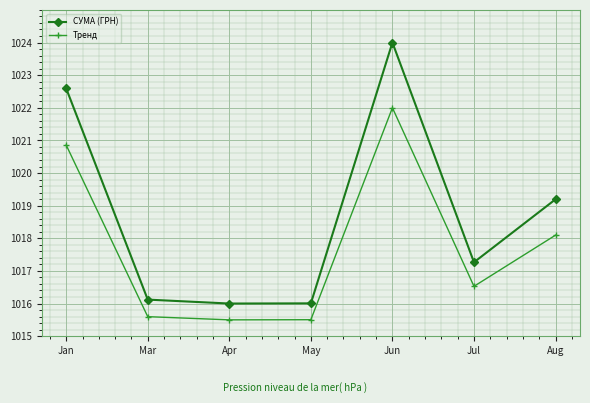

Where does the Тренд series first go above 1016?

Jan